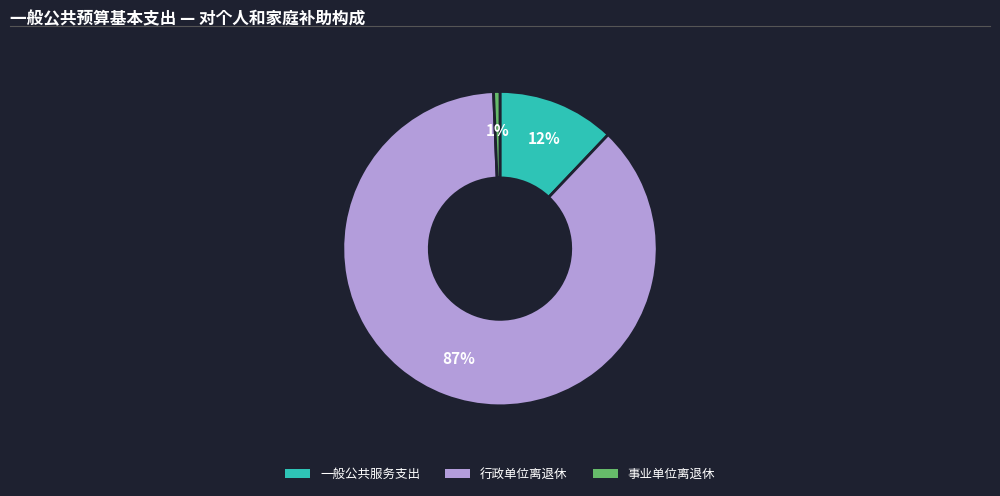

What percentage is the 行政单位离退休 slice, to the nearest percent?

87%